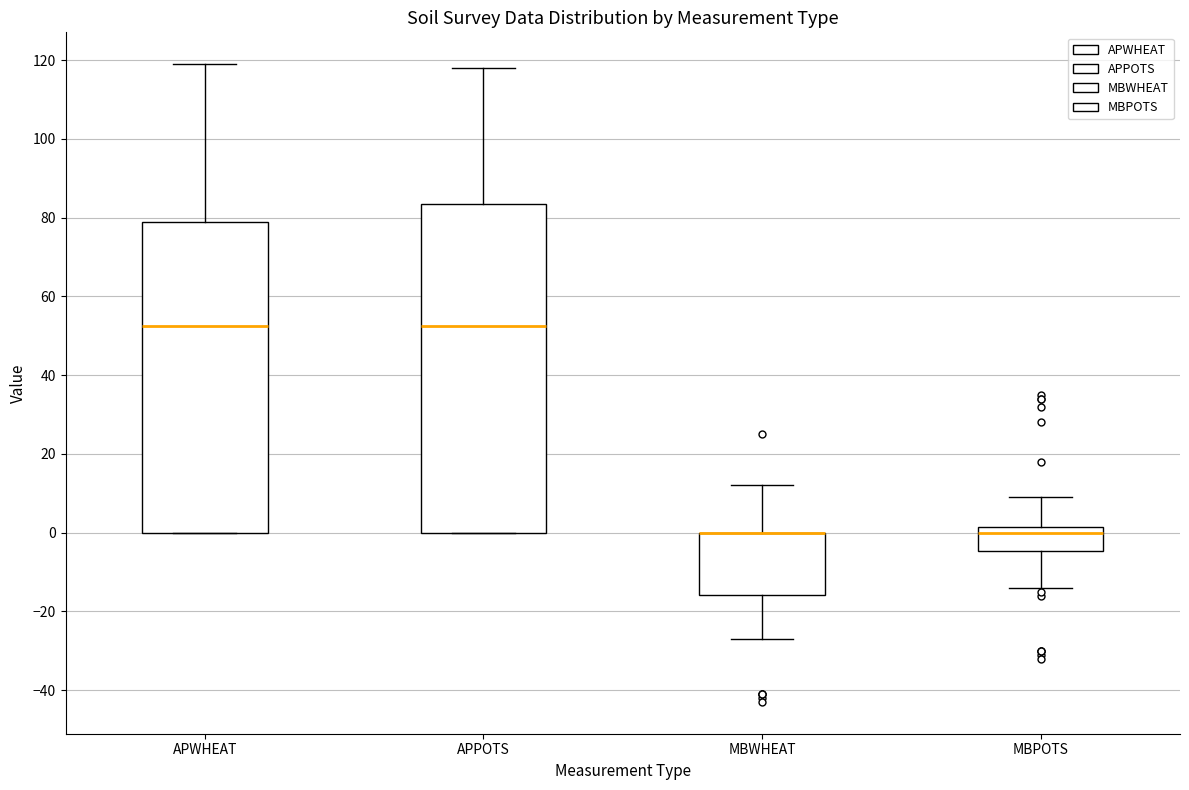

Reading left to right, read every box against the y-axis: the position of its median line, the range the box covers, and the ends of its whiskers. The values are not printed on the chart, so give them approximately, as read against the axis.

APWHEAT: median 52, box 0 to 80, whiskers 0 to 120
APPOTS: median 52, box 0 to 84, whiskers 0 to 118
MBWHEAT: median 0 (drawn on the box's upper edge), box -16 to 0, whiskers -26 to 12
MBPOTS: median 0, box -4 to 2, whiskers -14 to 10